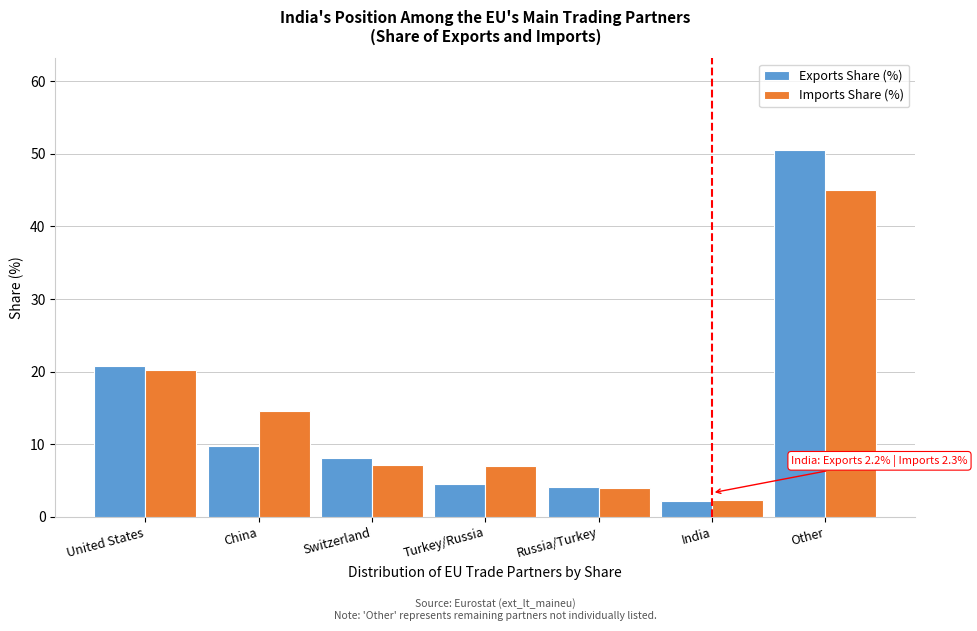

What is the approximate value of Imports Share (%) at Switzerland?

7.1